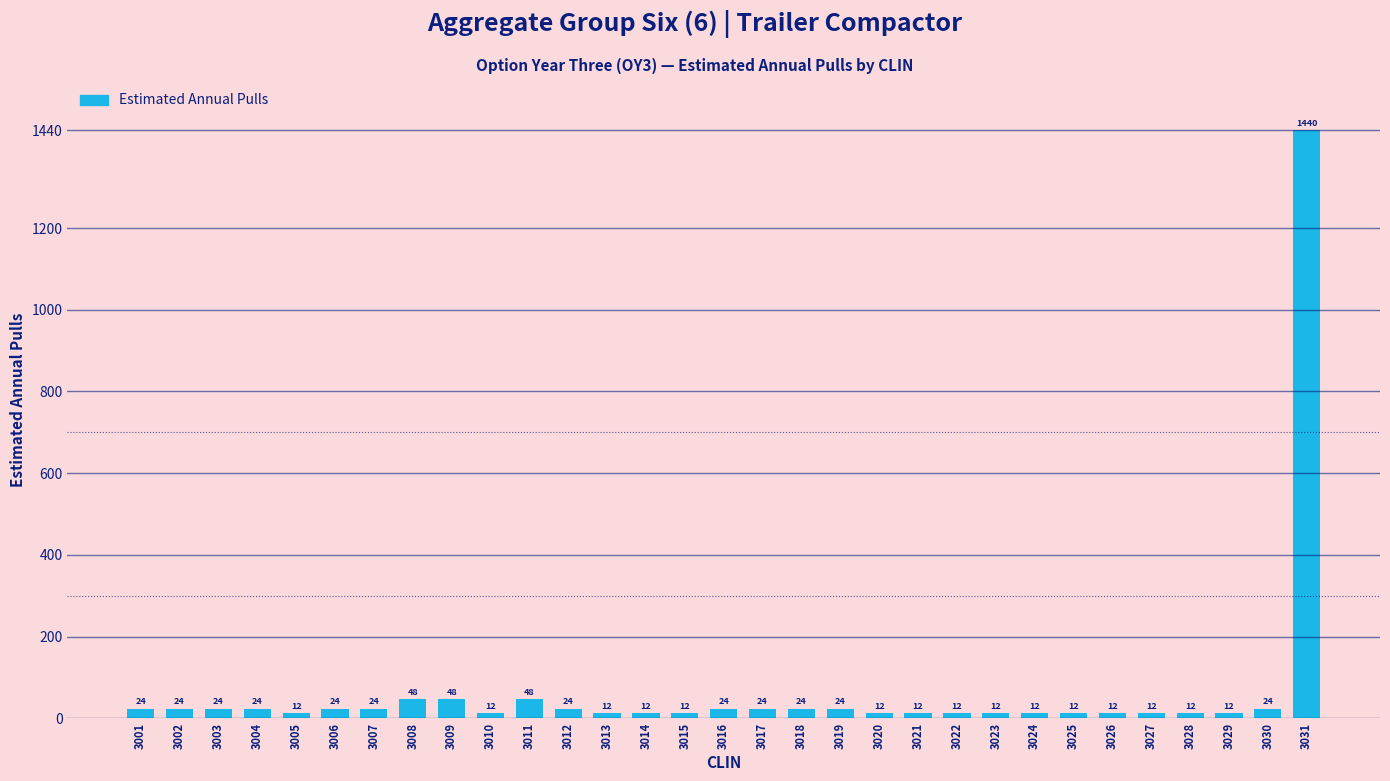

The chart shows a value of 12 at 3010. True or false?

True